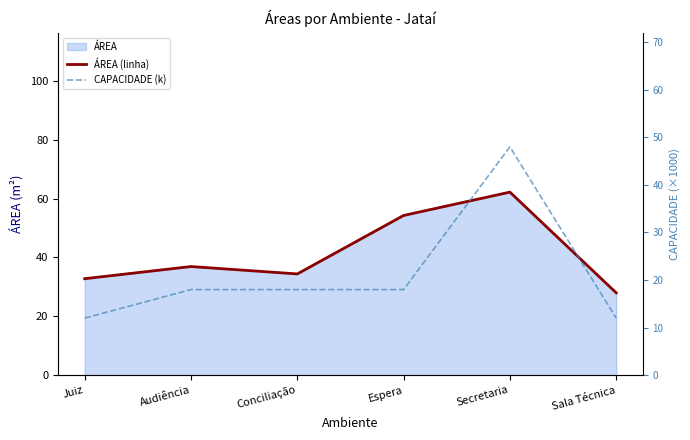

What position from the right is Conciliação?

4